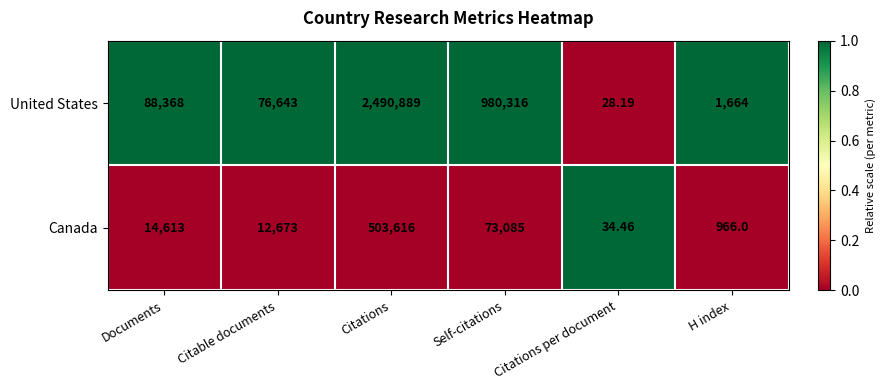

Where is Canada nearest to the value 251825?

Self-citations